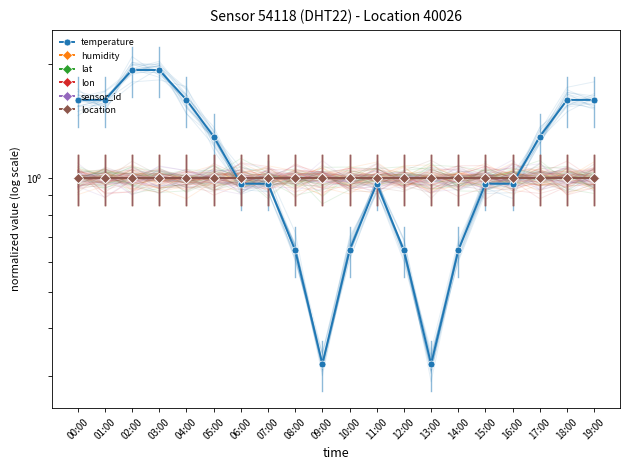

List the labels in order of humidity value, smallest first.

00:00, 01:00, 02:00, 03:00, 04:00, 05:00, 06:00, 07:00, 08:00, 09:00, 10:00, 11:00, 12:00, 13:00, 14:00, 15:00, 16:00, 17:00, 18:00, 19:00